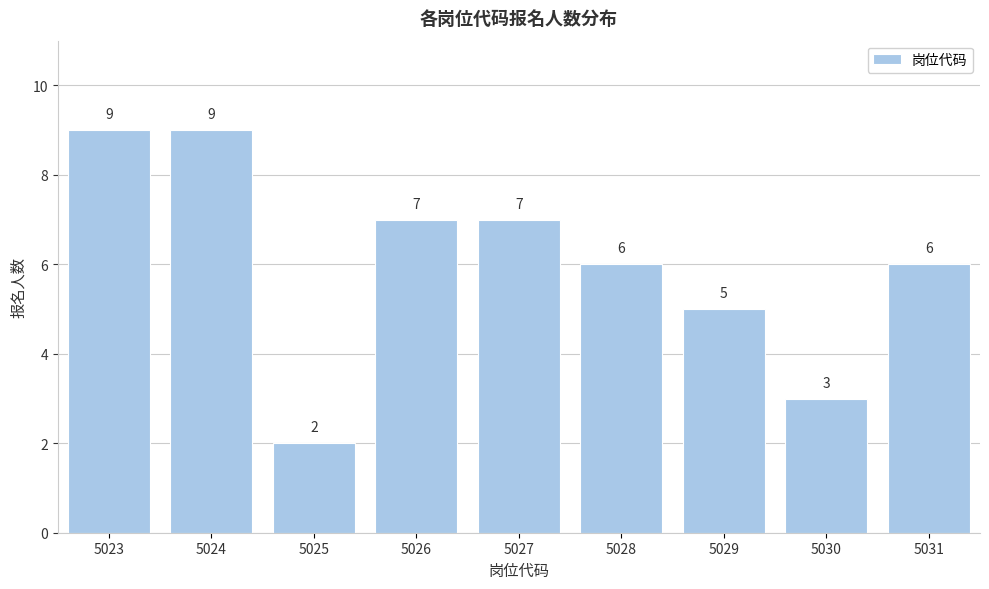

Reading left to right, list all the values displayed in this chart.

5023=9	5024=9	5025=2	5026=7	5027=7	5028=6	5029=5	5030=3	5031=6